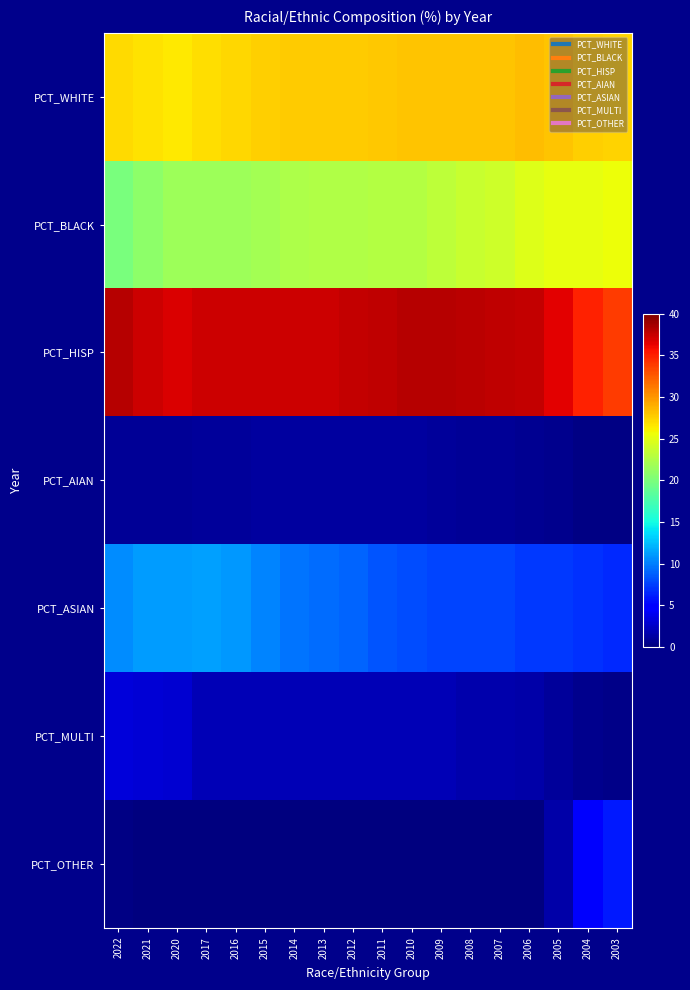

What is the greatest value displayed?

38.0